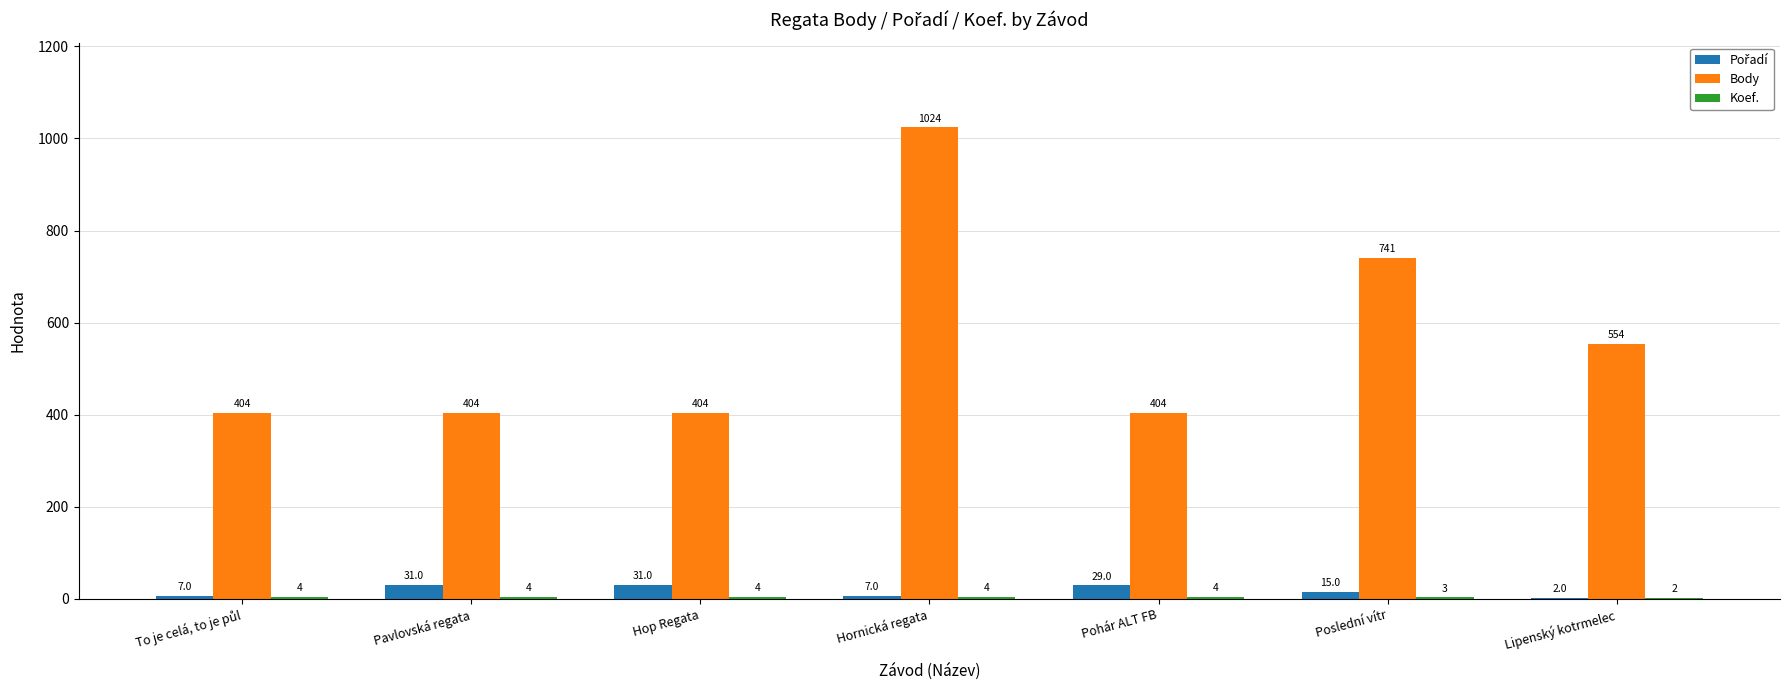

Which series changed the most between Hop Regata and Hornická regata?

Body